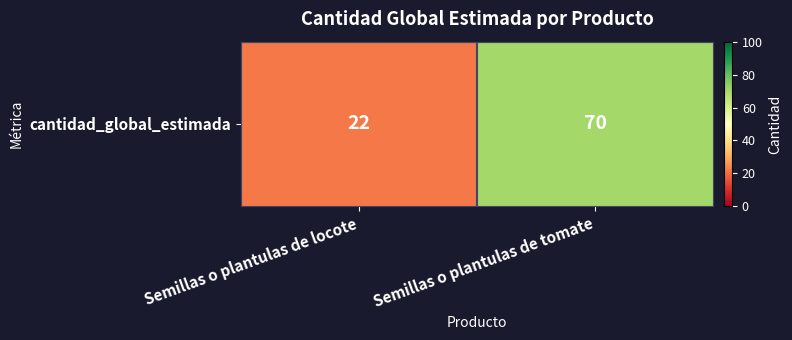

At which category does the chart reach its peak across all series?

Semillas o plantulas de tomate